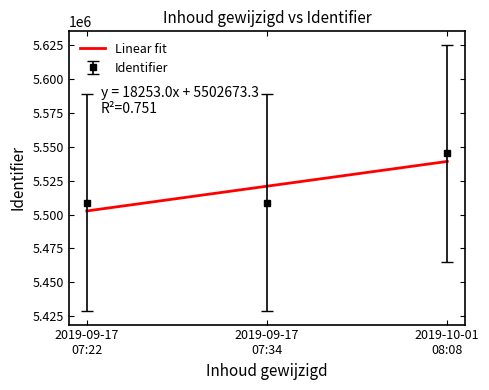

What is the average value?

5520926